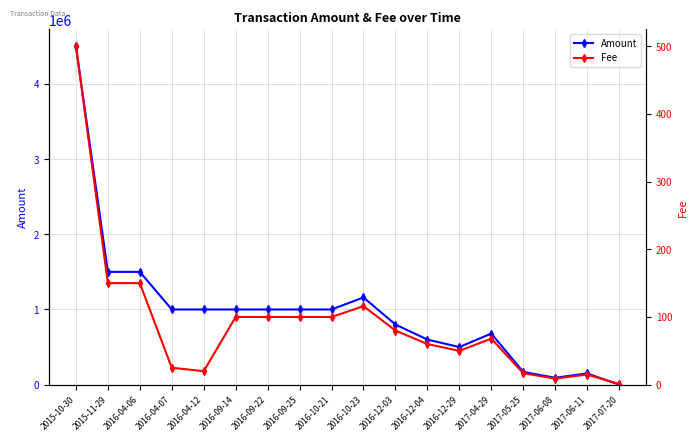

Where is the first local minimum for Amount?

2016-12-29